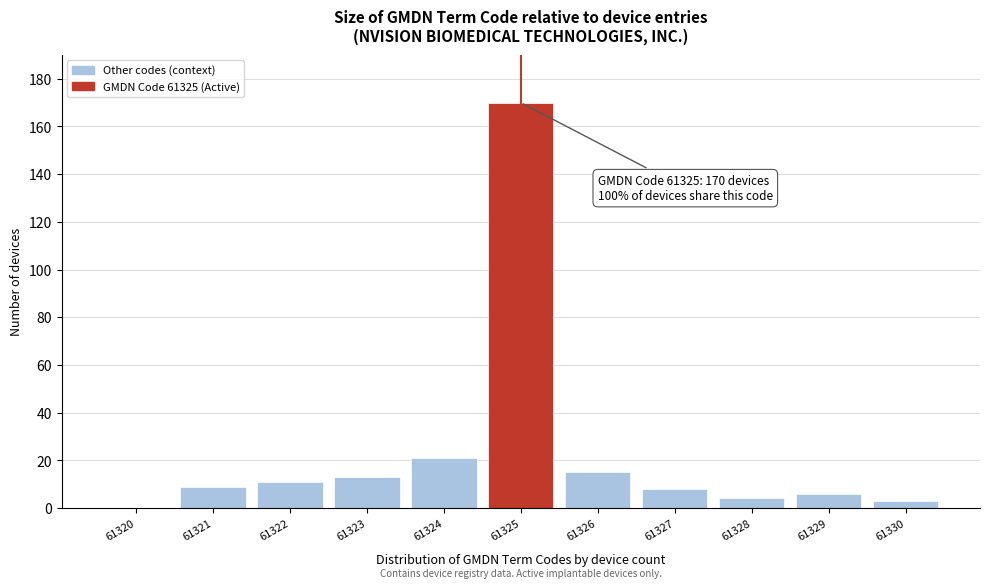

Reading left to right, list all the values displayed in this chart.

61320=0	61321=9	61322=11	61323=13	61324=21	61325=170	61326=15	61327=8	61328=4	61329=6	61330=3